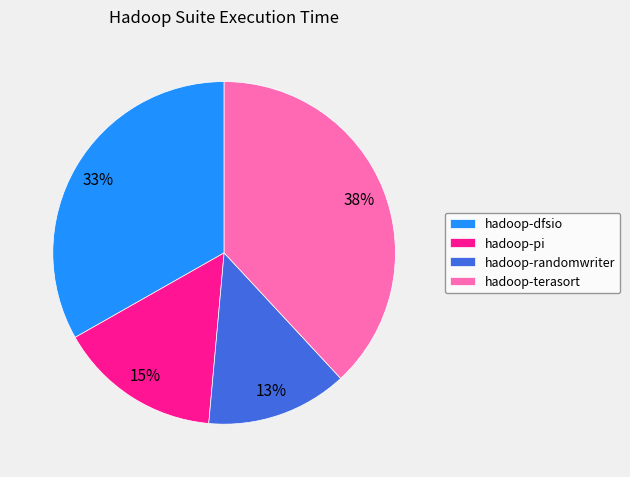

Which category has the smallest portion of the pie?

hadoop-randomwriter